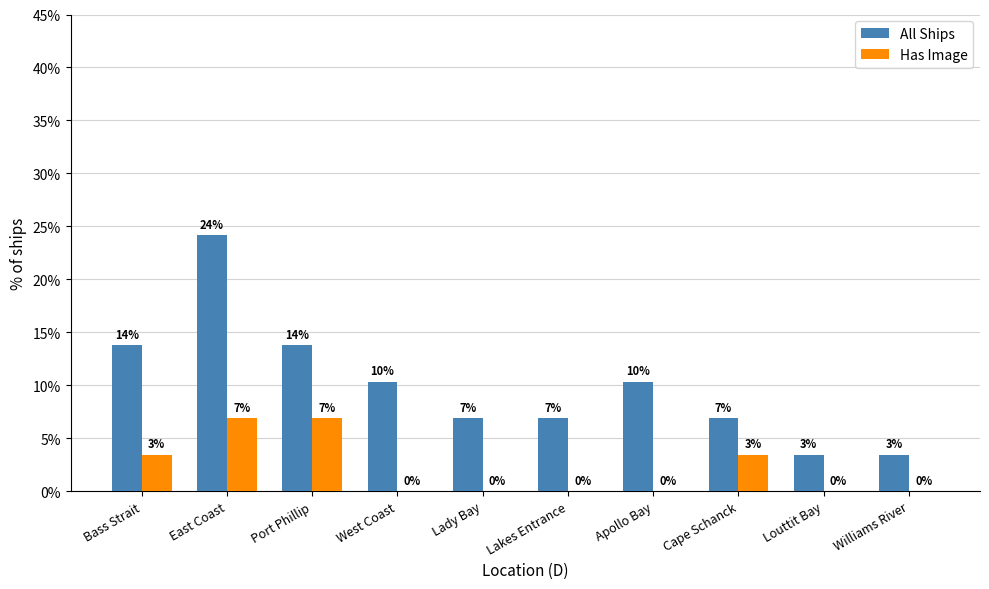

Reading right to left, what are all the values shown in this chart?

All Ships: 3.4	3.4	6.9	10.3	6.9	6.9	10.3	13.8	24.1	13.8
Has Image: 0.0	0.0	3.4	0.0	0.0	0.0	0.0	6.9	6.9	3.4